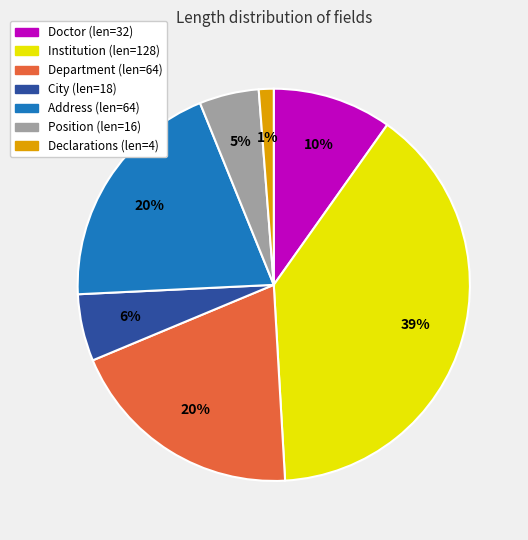

To the nearest percent, what is the difference between the largest and smallest slice percentages?

38%